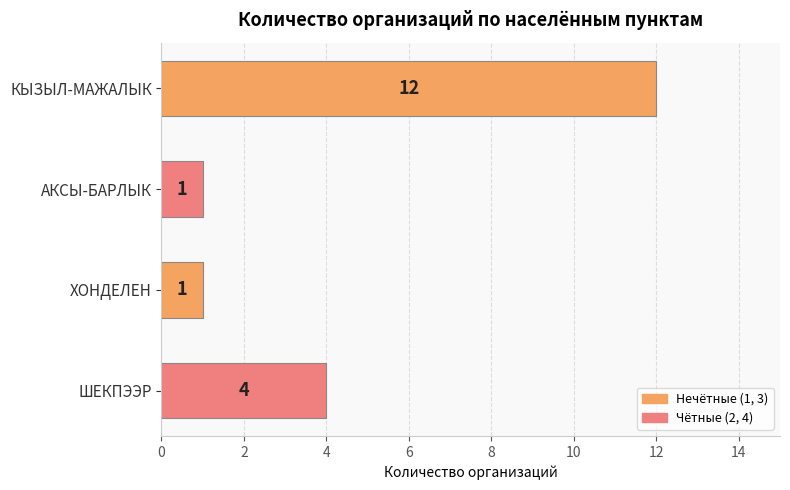

How many data points does each series have?

4